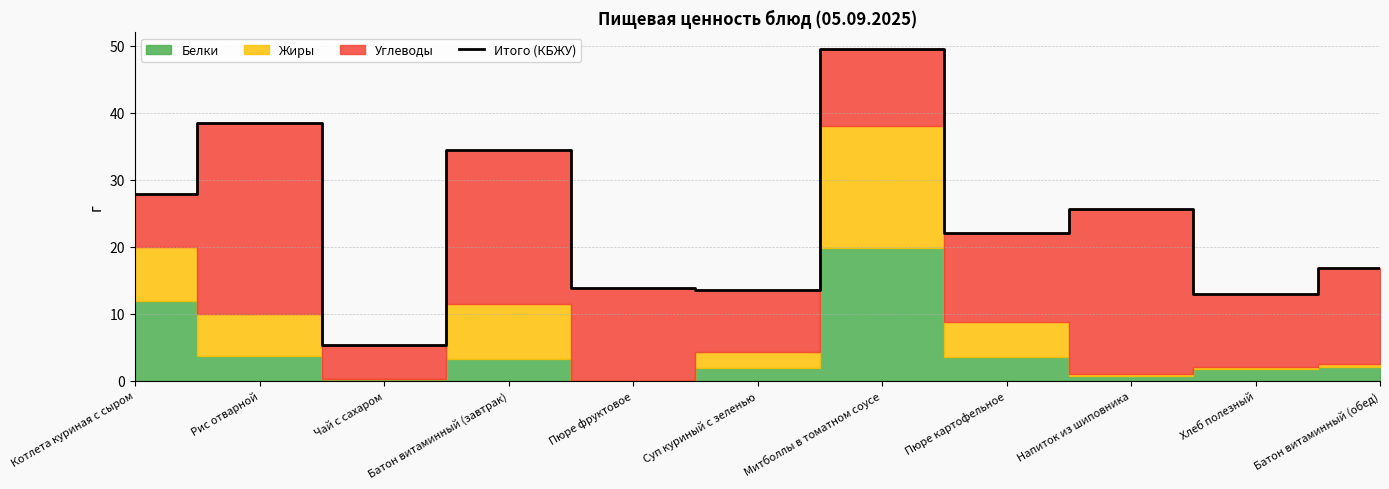

What is the difference between the maximum and minimum values?

44.2